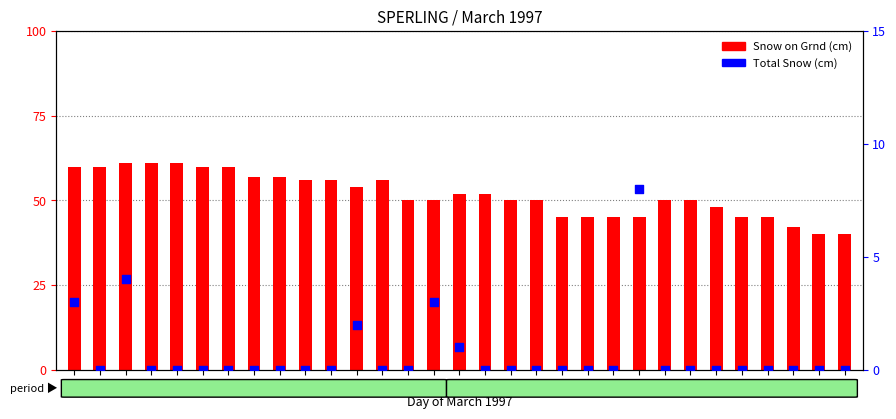

Is the value of Snow on Grnd (cm) at 01 greater than the value of Total Snow (cm) at 09?

Yes